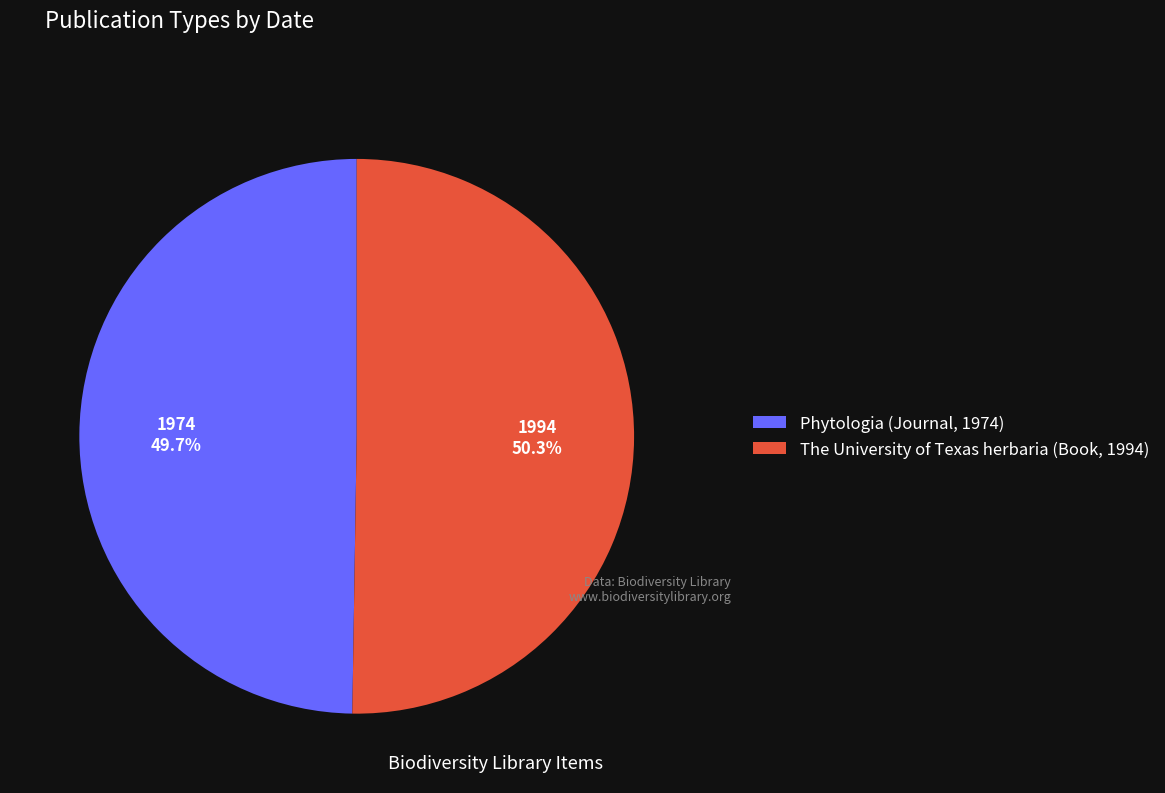

True or false: The University of Texas herbaria (Book, 1994) accounts for 50% of the total.

True